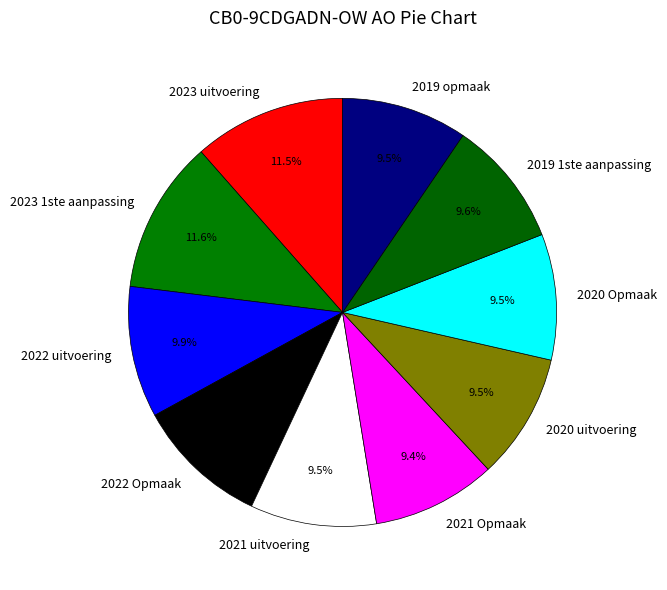

Combined, what portion of the pie is 2023 1ste aanpassing and 2020 uitvoering?

21.1%